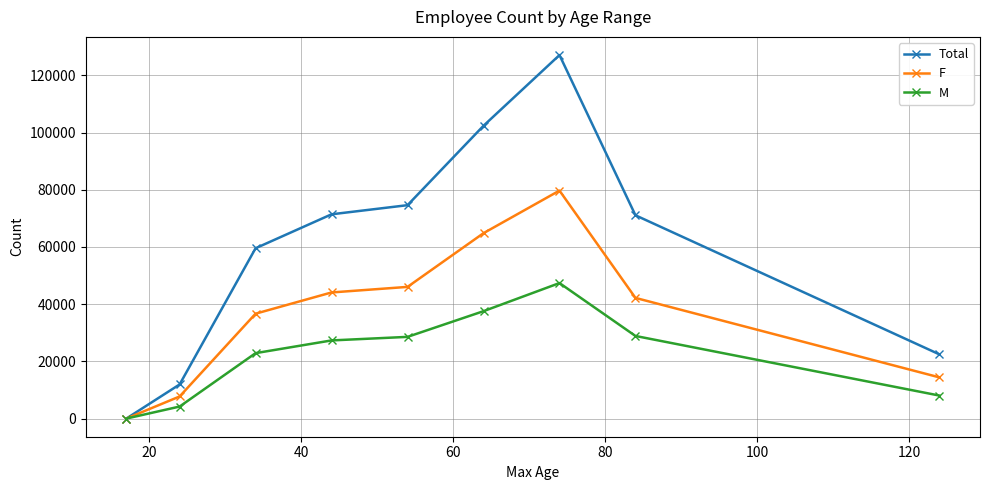

Which series has the largest total across all categories?

Total